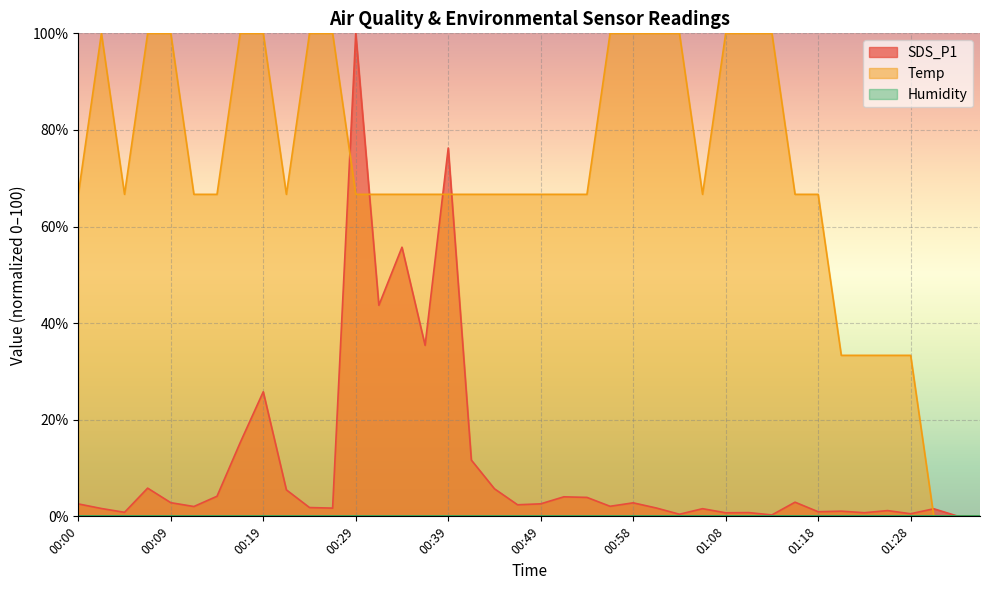

Reading right to left, list all the values displayed in this chart.

SDS_P1: 0.0	0.1	1.6	0.5	1.2	0.8	1.1	1.0	2.9	0.3	0.8	0.7	1.6	0.4	1.7	2.8	2.1	3.9	4.0	2.6	2.4	5.7	11.6	76.3	35.4	55.7	43.7	100.0	1.7	1.8	5.5	25.8	15.2	4.2	2.0	2.8	5.8	0.8	1.6	2.6
Temp: 0.0	0.0	0.0	33.3	33.3	33.3	33.3	66.7	66.7	100.0	100.0	100.0	66.7	100.0	100.0	100.0	100.0	66.7	66.7	66.7	66.7	66.7	66.7	66.7	66.7	66.7	66.7	66.7	100.0	100.0	66.7	100.0	100.0	66.7	66.7	100.0	100.0	66.7	100.0	66.7